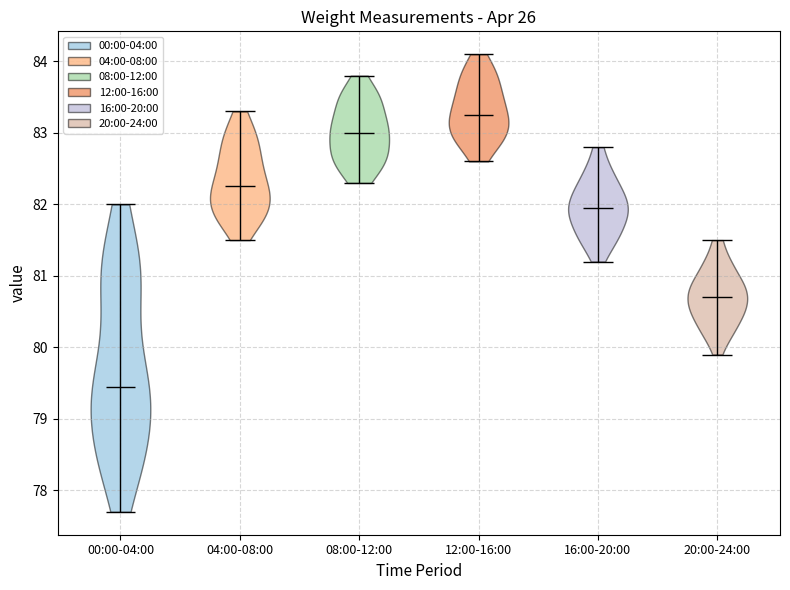

Reading left to right, read every violin against the y-axis: where its median line is, and the lowest and highest points it reaches. The values are not printed on the chart, so give them approximately, as read against the axis.

00:00-04:00: median line 79.5, lowest point 77.7, highest point 82.0
04:00-08:00: median line 82.3, lowest point 81.5, highest point 83.3
08:00-12:00: median line 83.0, lowest point 82.3, highest point 83.8
12:00-16:00: median line 83.3, lowest point 82.6, highest point 84.1
16:00-20:00: median line 82.0, lowest point 81.2, highest point 82.8
20:00-24:00: median line 80.7, lowest point 79.9, highest point 81.5